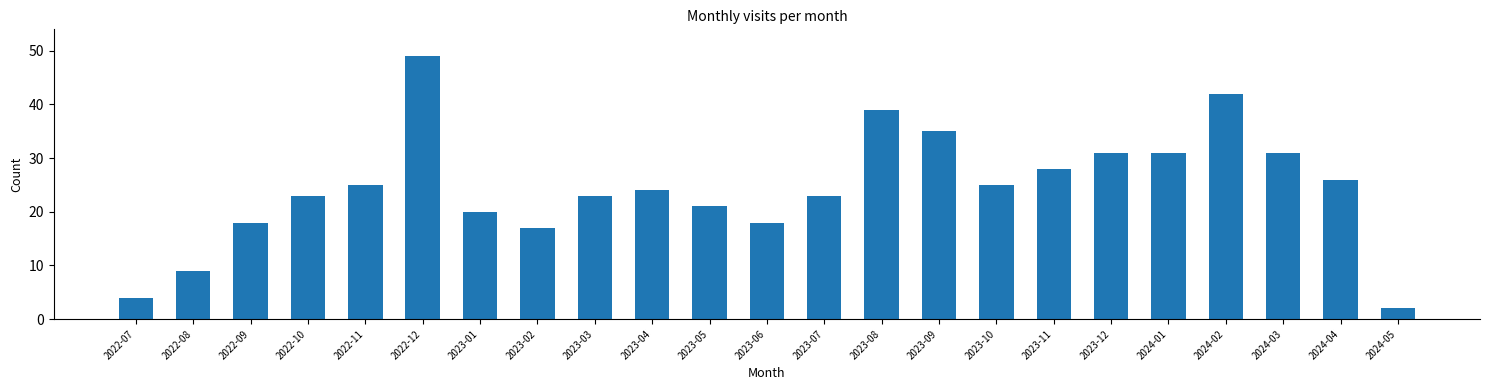

Reading right to left, transcribe all the data shown in this chart.

2	26	31	42	31	31	28	25	35	39	23	18	21	24	23	17	20	49	25	23	18	9	4